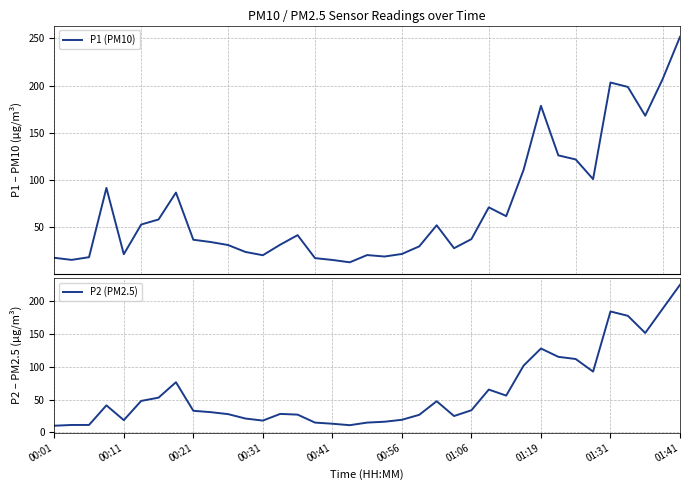

How many distinct data groups are displayed?

2